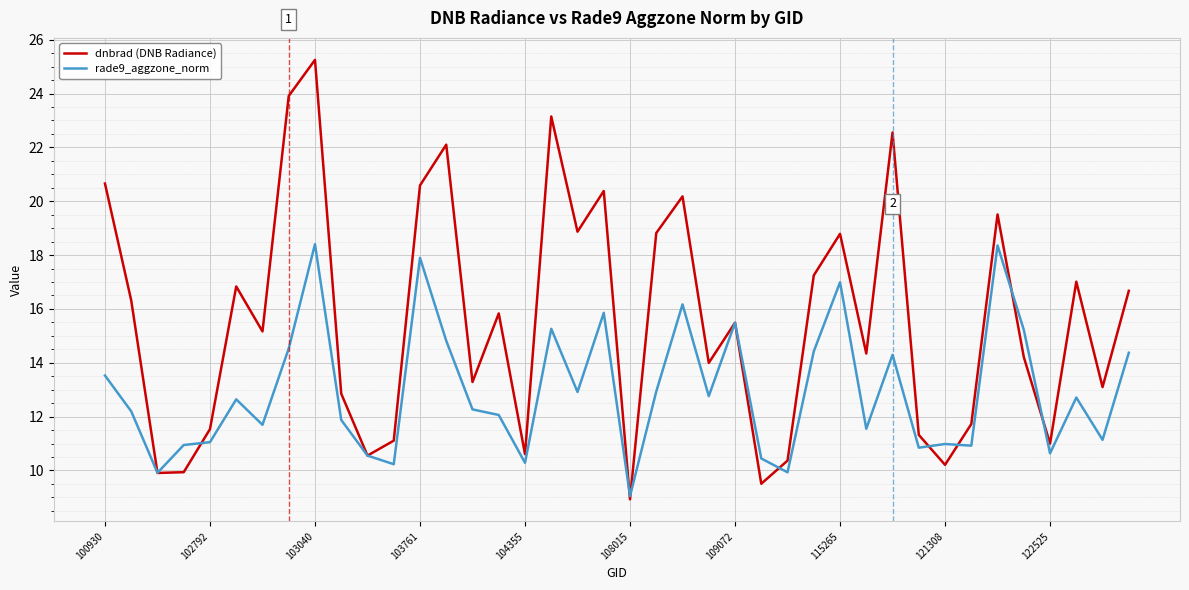

Which series has the largest range (max minus min)?

dnbrad (DNB Radiance)